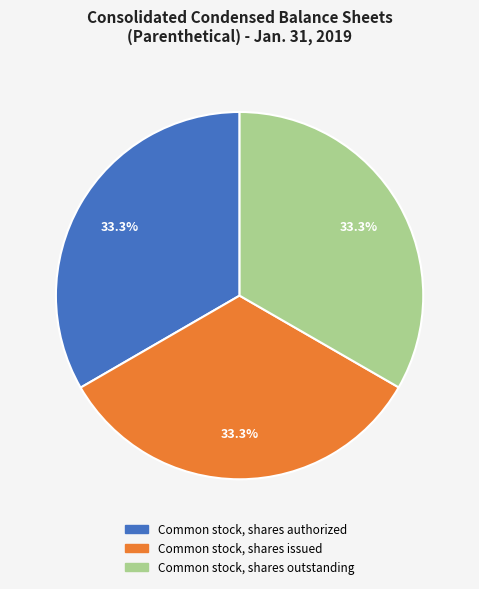

Does any single category account for the majority?

No